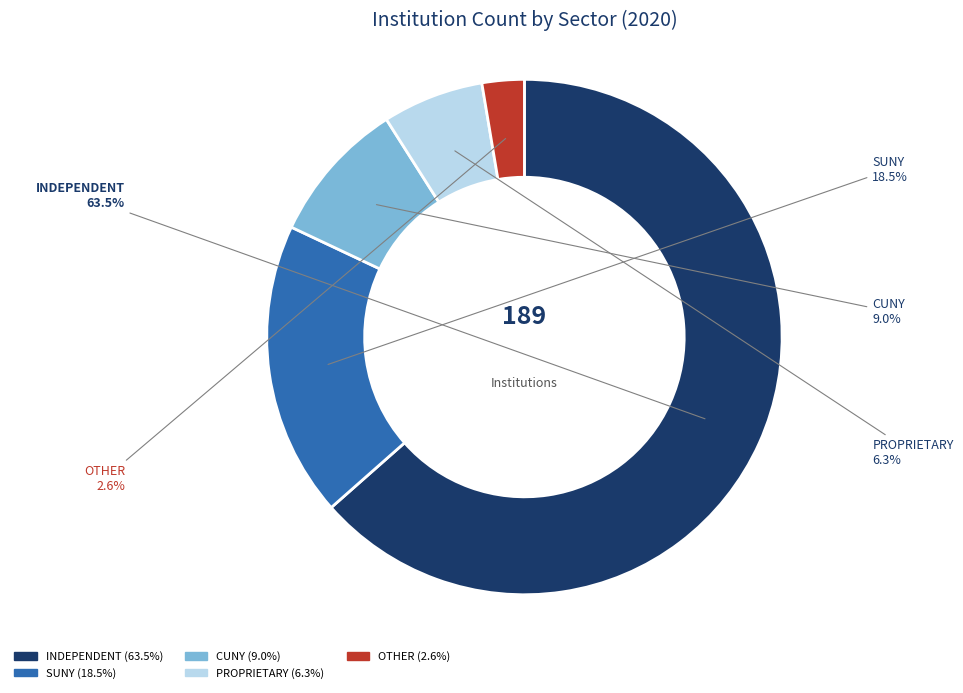

How much of the chart is everything except CUNY?

91.0%